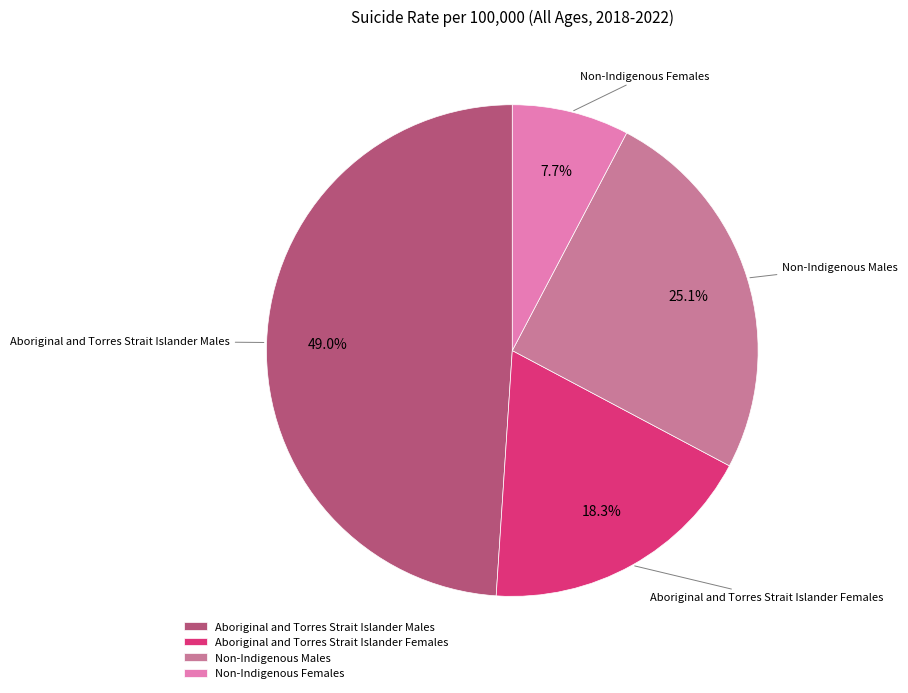

Do Non-Indigenous Females and Aboriginal and Torres Strait Islander Males together represent more than half of the pie?

Yes